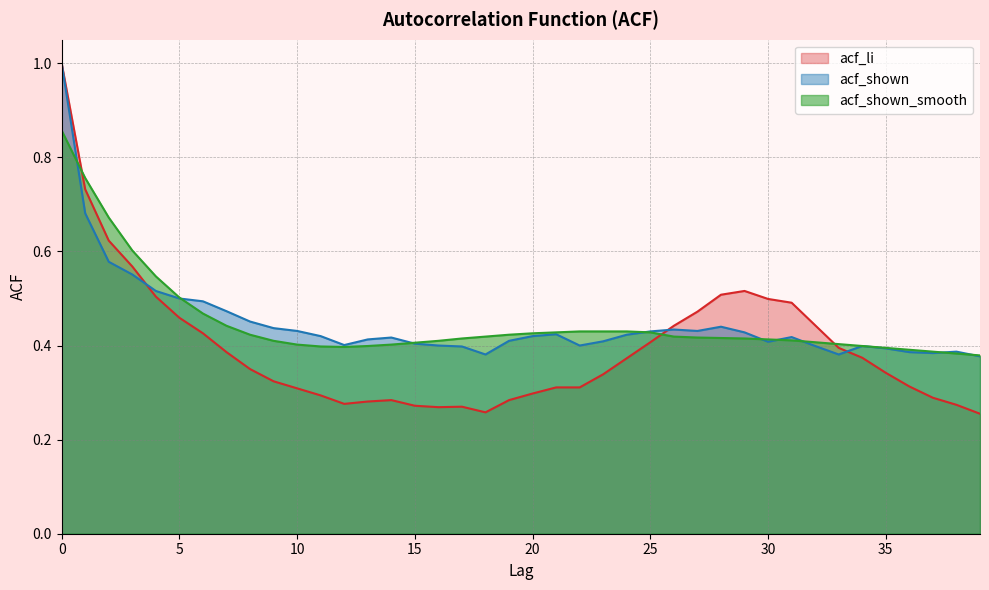

Which series has the widest spread of values?

acf_li